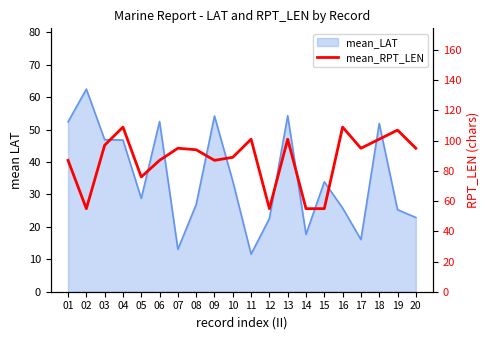

Reading right to left, list all the values displayed in this chart.

20=95	19=107	18=101	17=95	16=109	15=55	14=55	13=101	12=55	11=101	10=89	09=87	08=94	07=95	06=87	05=76	04=109	03=97	02=55	01=87